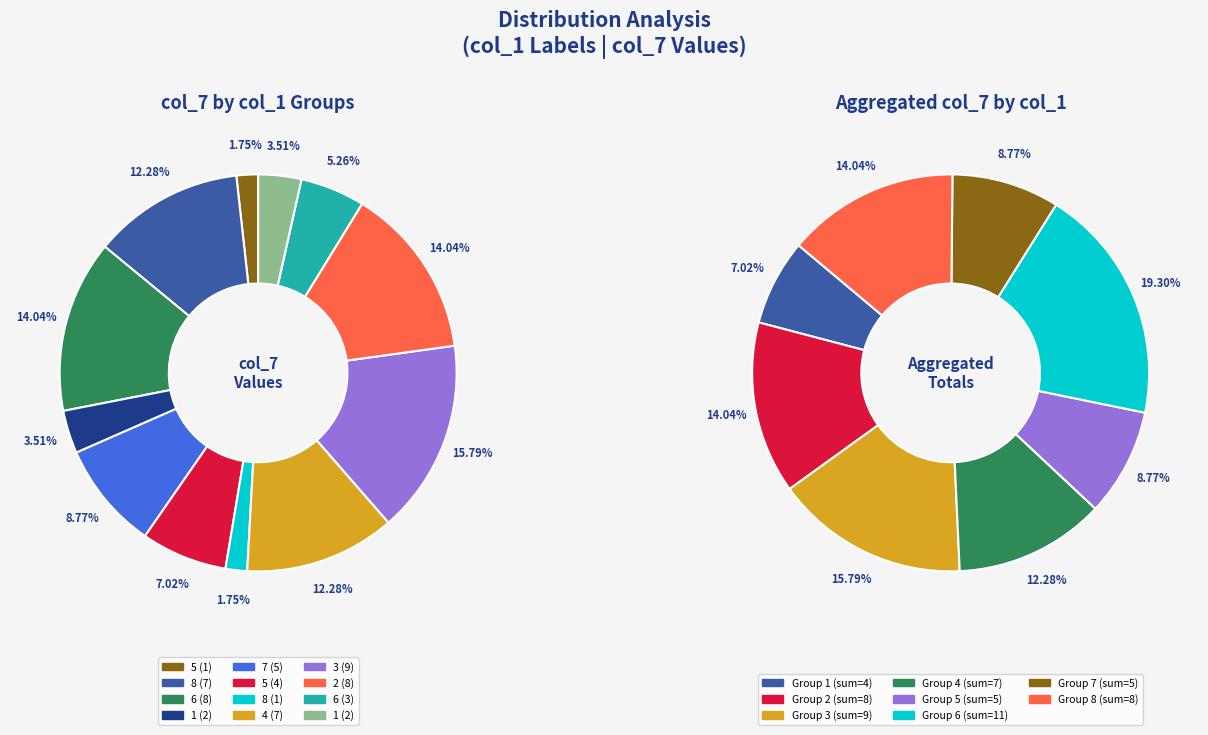

Combined, do 9 and 1 account for over 50%?

No